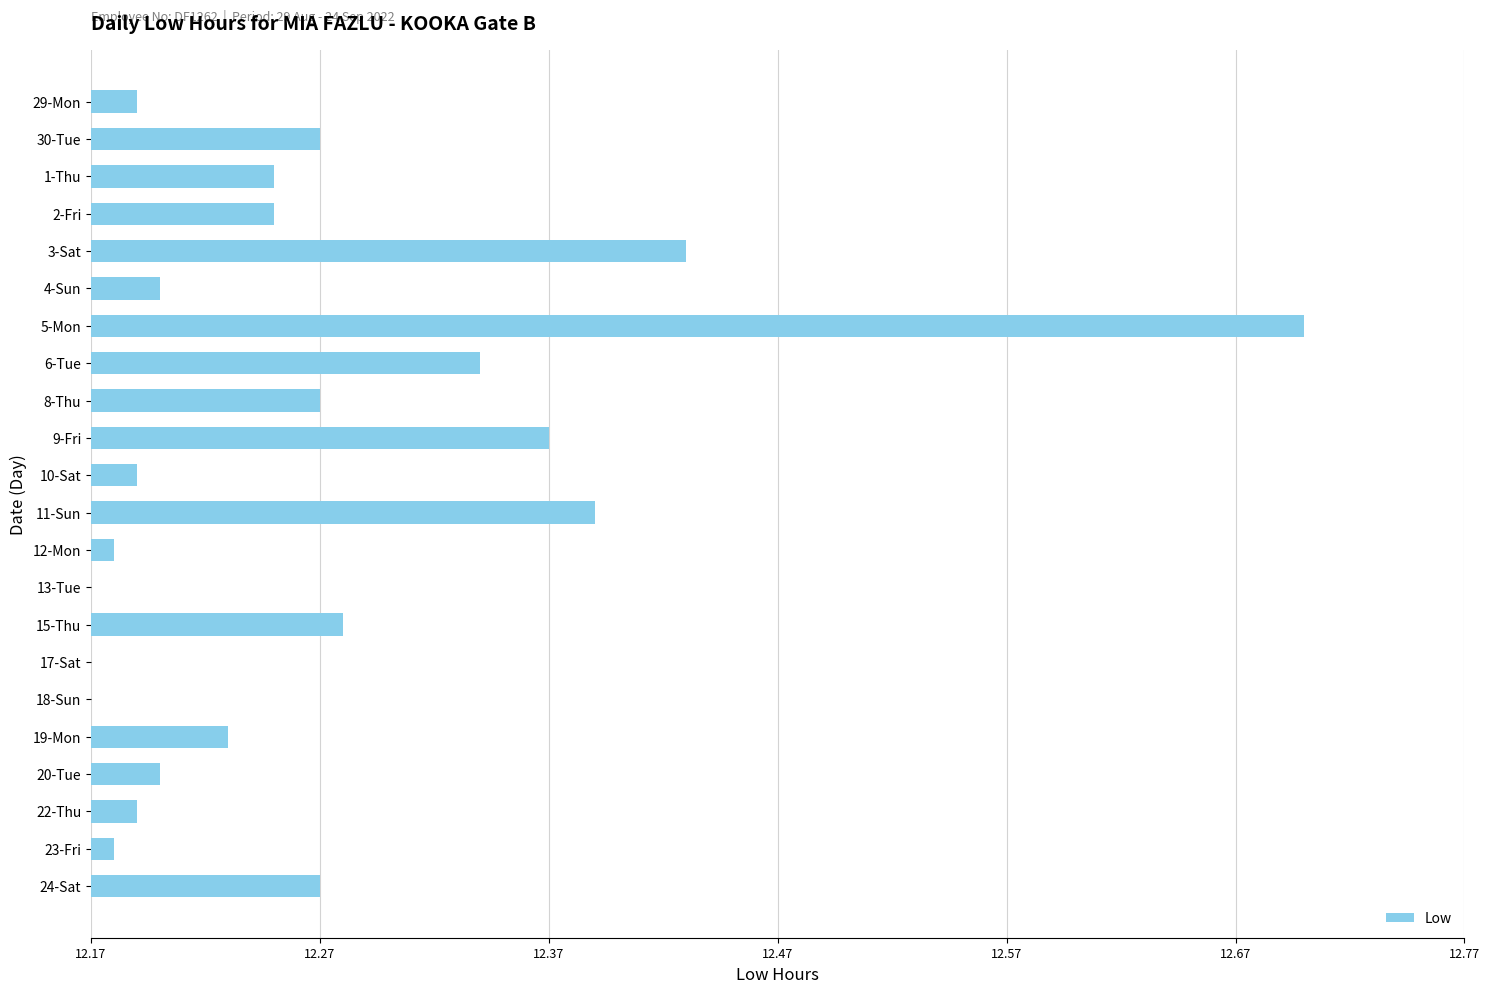

What is the difference between the maximum and minimum values?

0.5